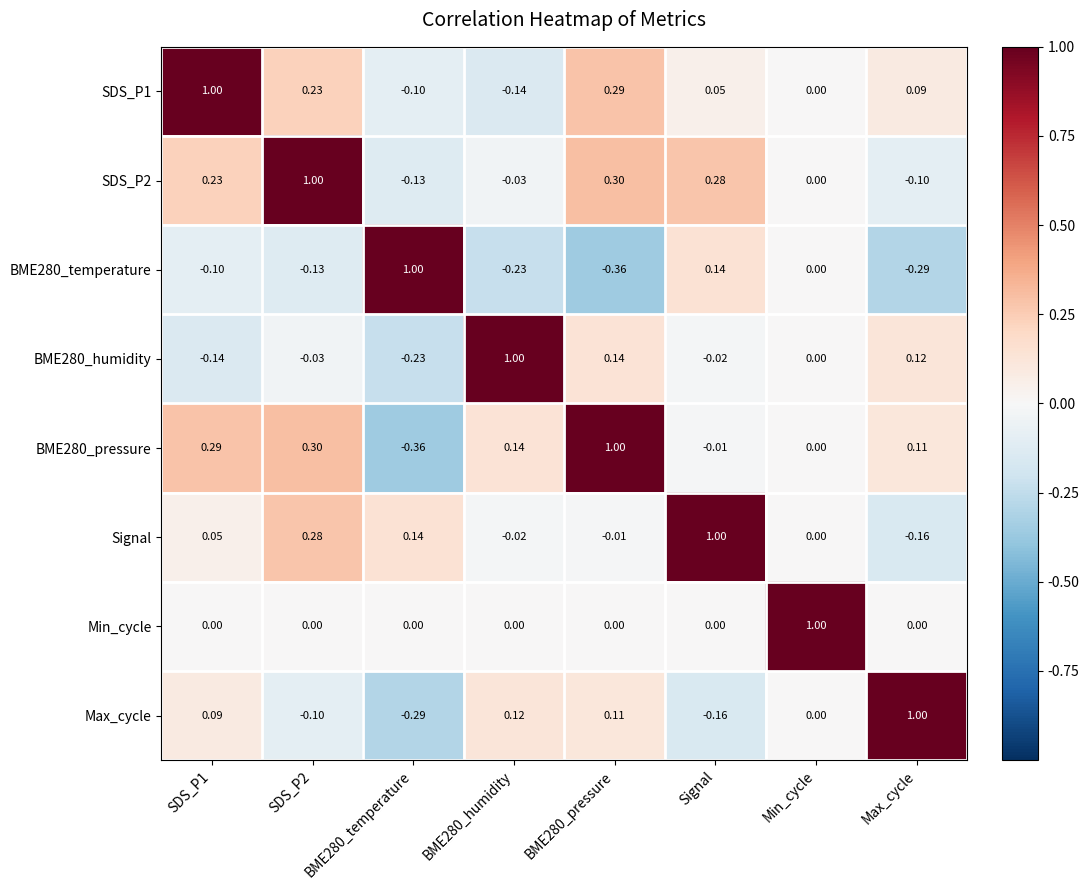

At which label is BME280_humidity closest to 0?

Min_cycle